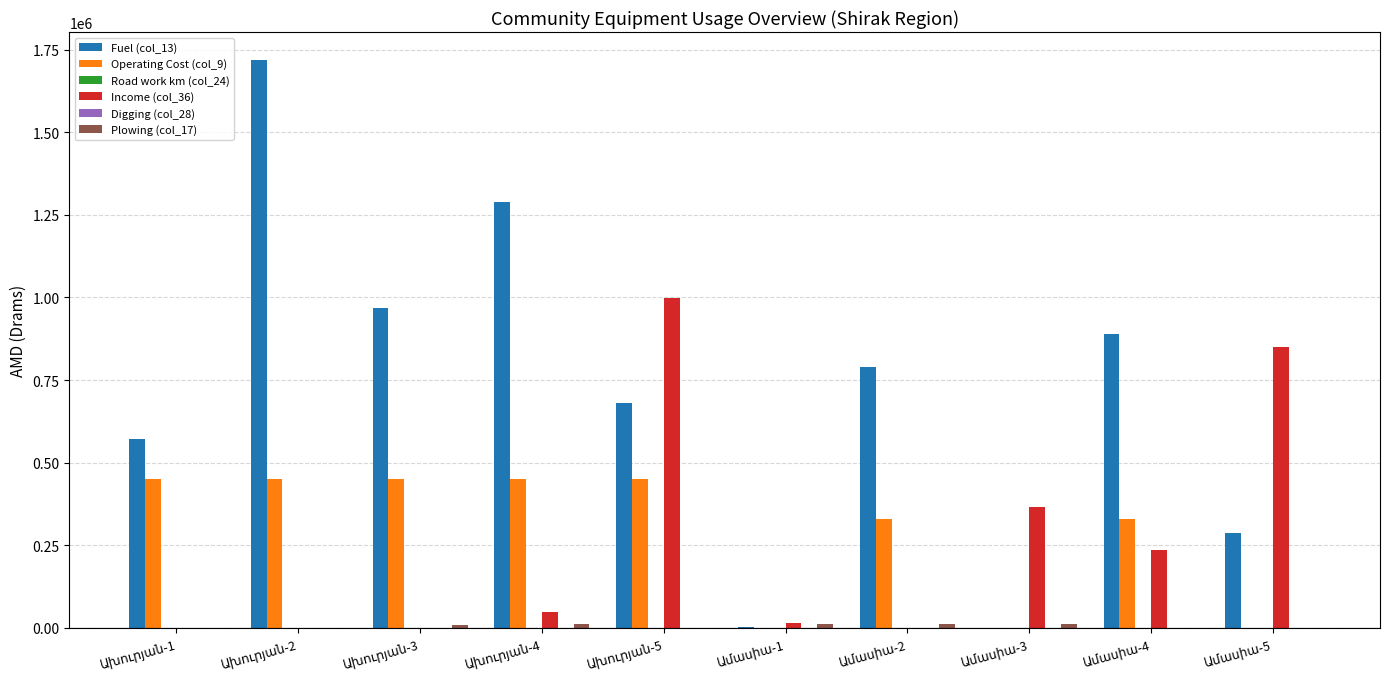

Which series has the largest total across all categories?

Fuel (col_13)